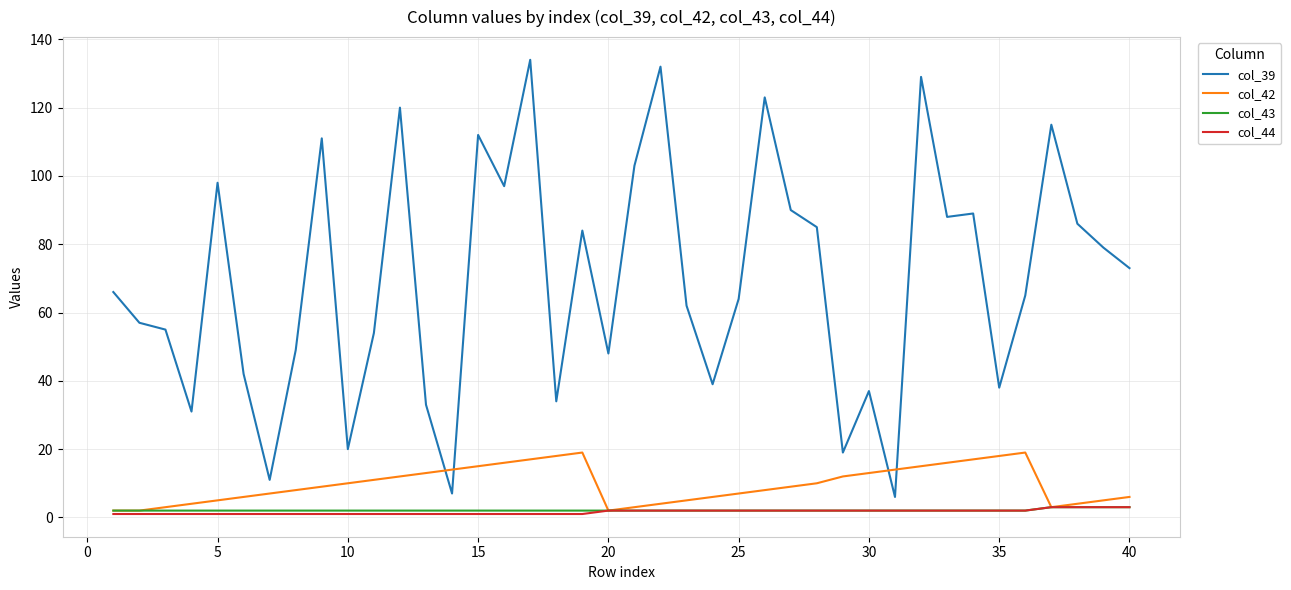

Which series has the widest spread of values?

col_39